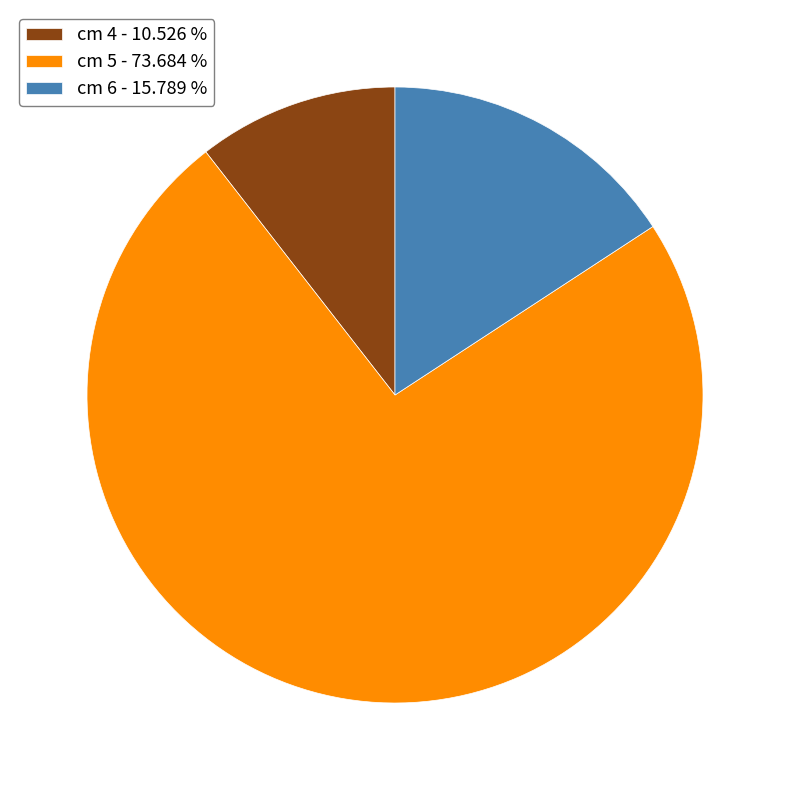

Is there a majority slice in this chart?

Yes